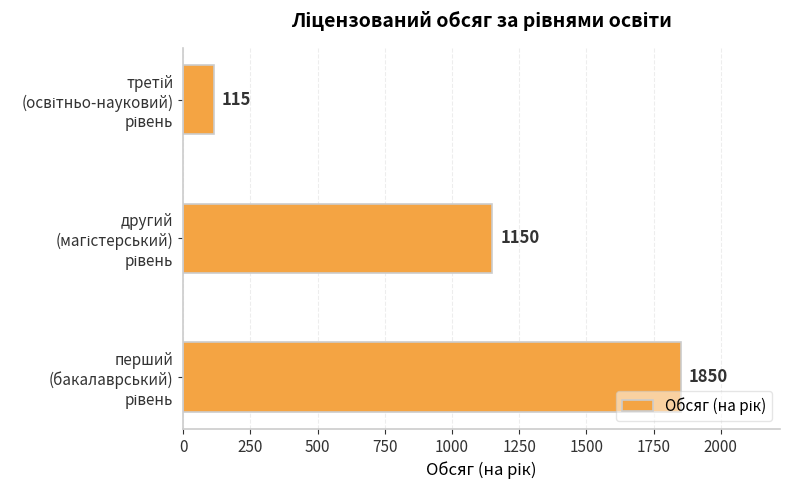

What is the difference between the maximum and minimum values?

1735